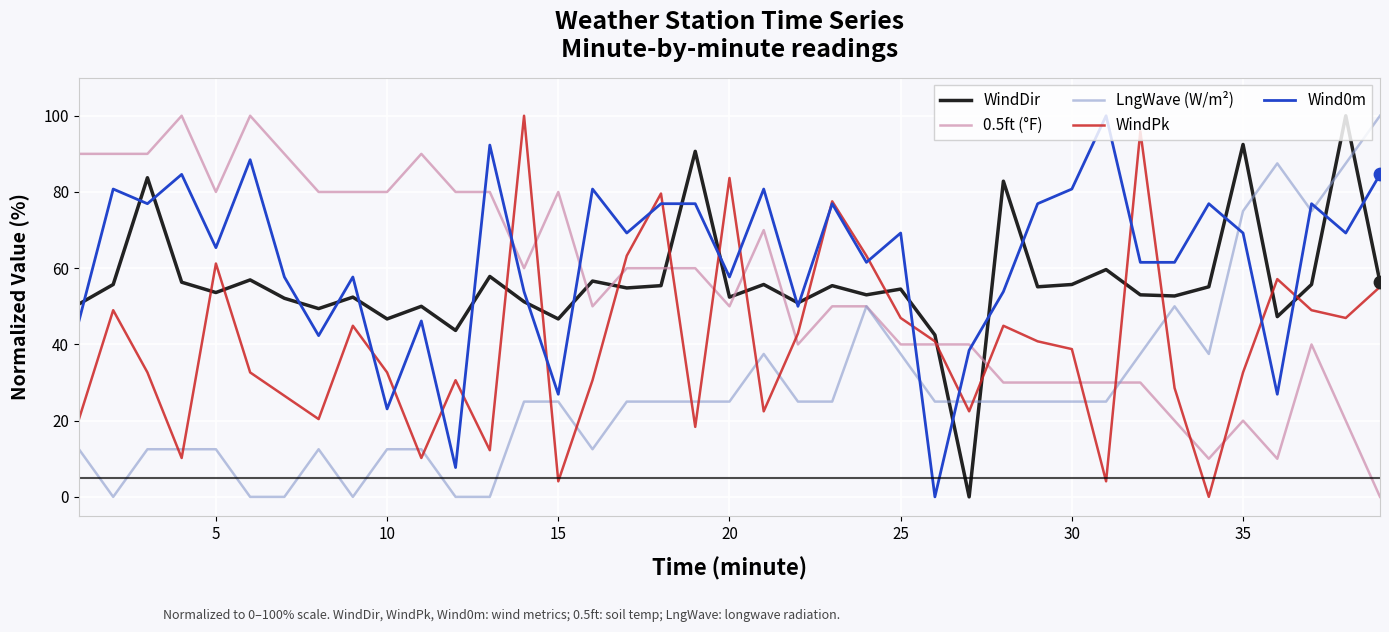

Which series has the largest total across all categories?

Wind0m